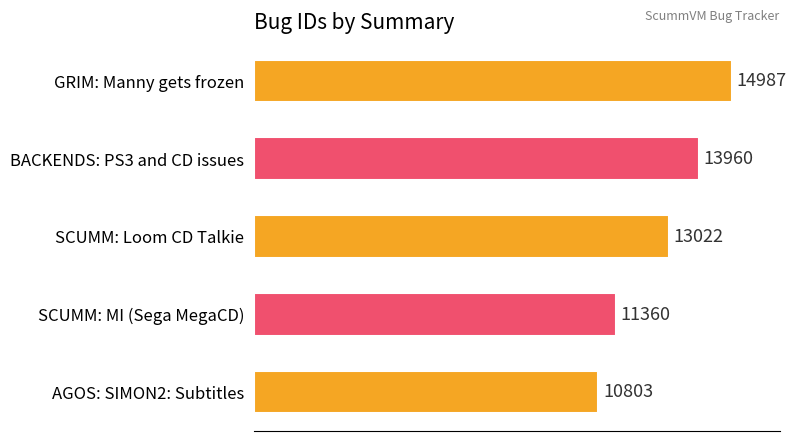

List the labels in order of value, largest first.

GRIM: Manny gets frozen, BACKENDS: PS3 and CD issues, SCUMM: Loom CD Talkie, SCUMM: MI (Sega MegaCD), AGOS: SIMON2: Subtitles